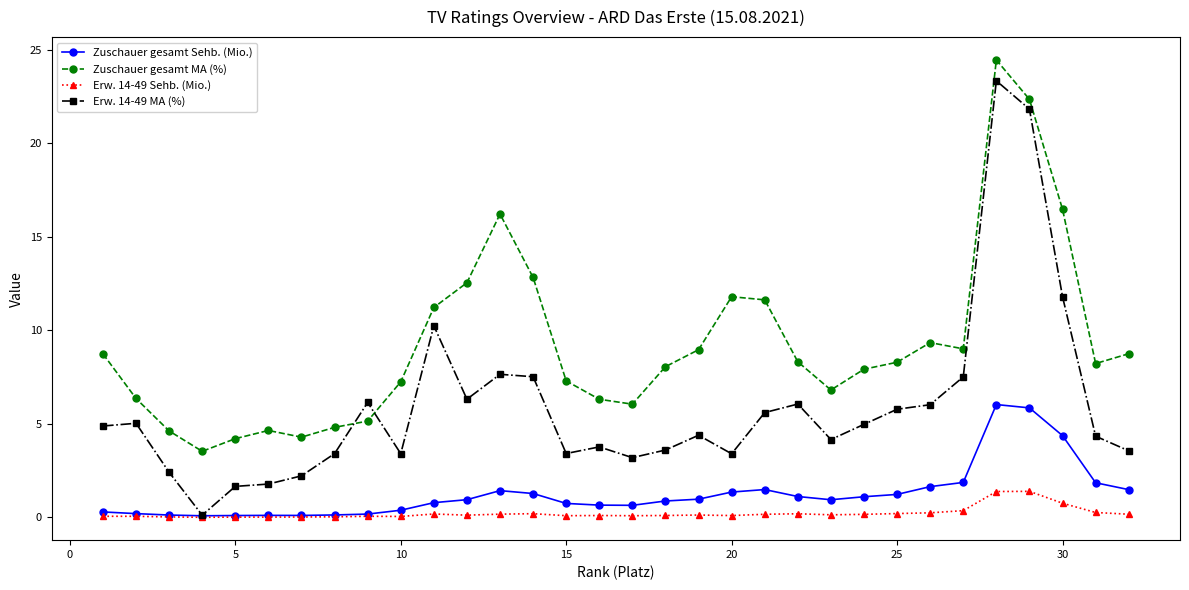

What is the value of the Erw. 14-49 MA (%) point at the 21st from the left?

5.6